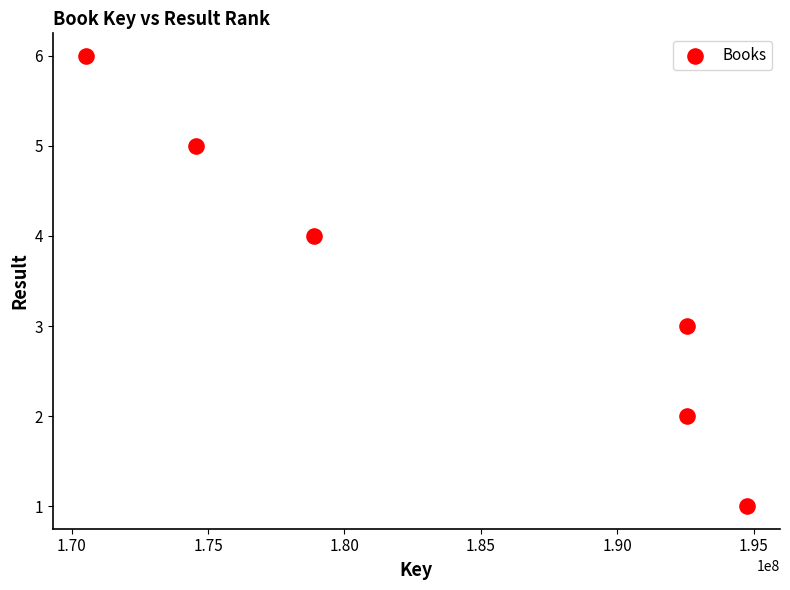

What is the range of Y values (max minus min)?

5